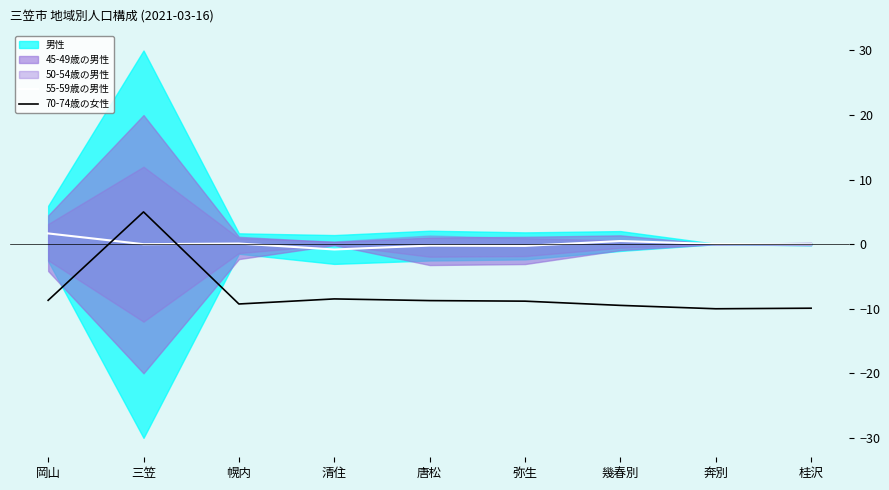

Is it true that 55-59歳の男性 equals -0.0 at 桂沢?

True